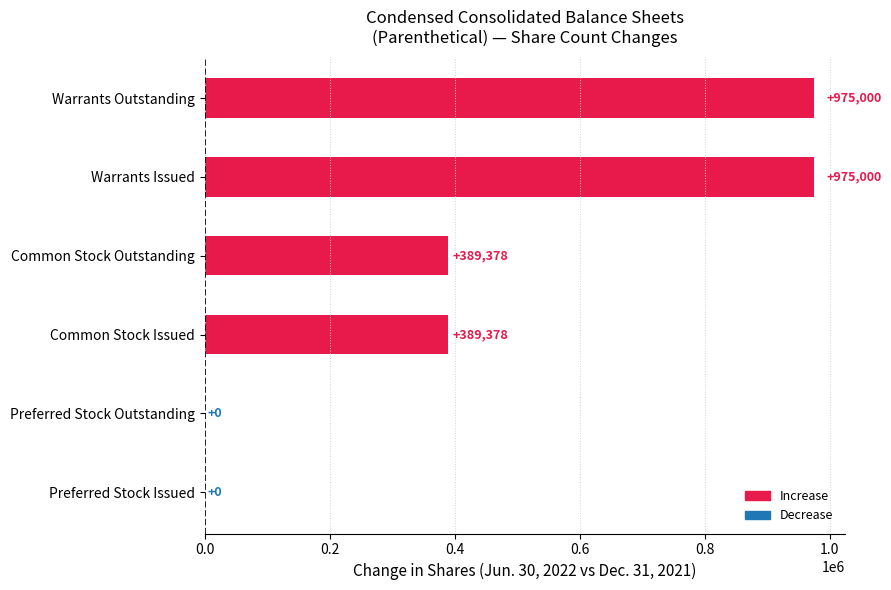

What value does the data have at Warrants Outstanding?

975000